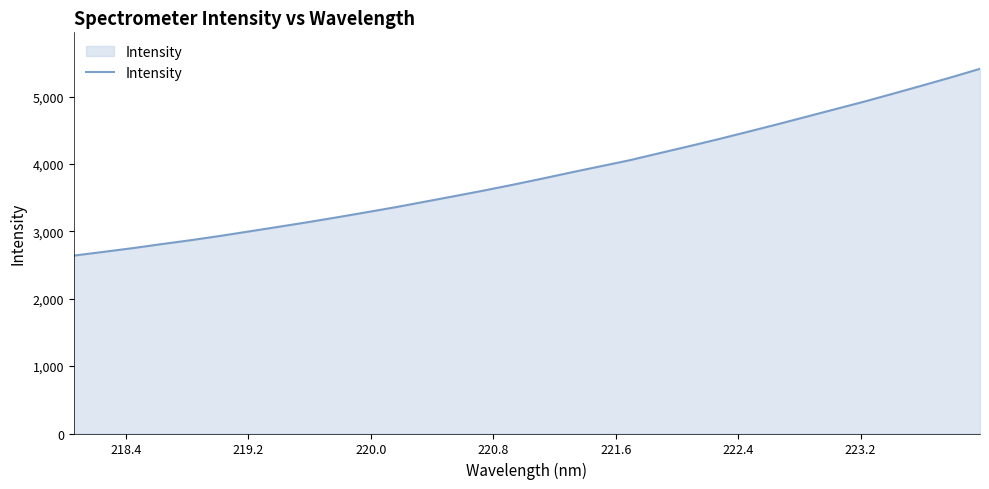

What is the smallest value displayed?

2640.5